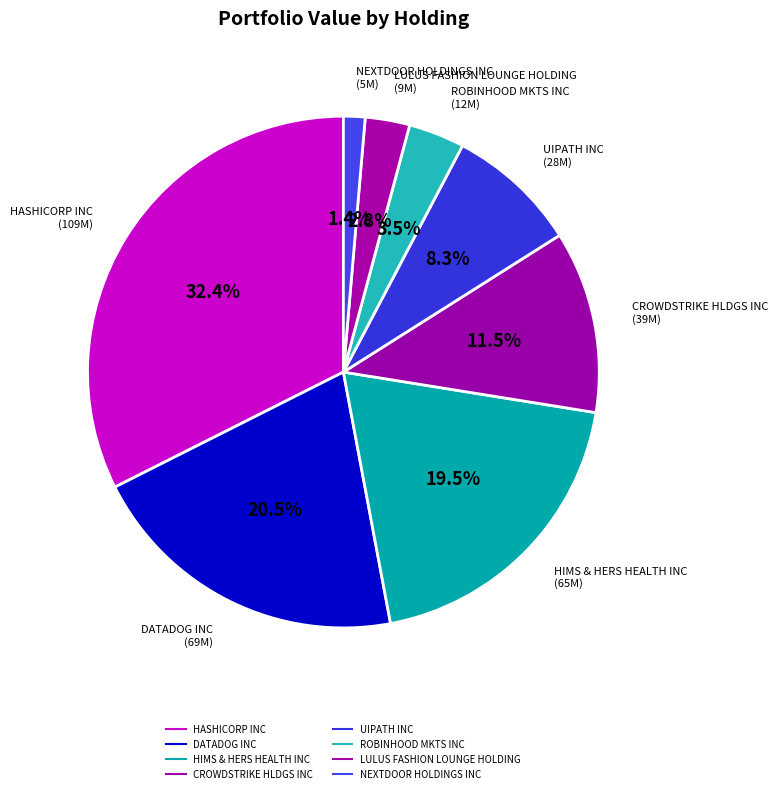

What percentage is the NEXTDOOR HOLDINGS INC slice, to the nearest percent?

1%